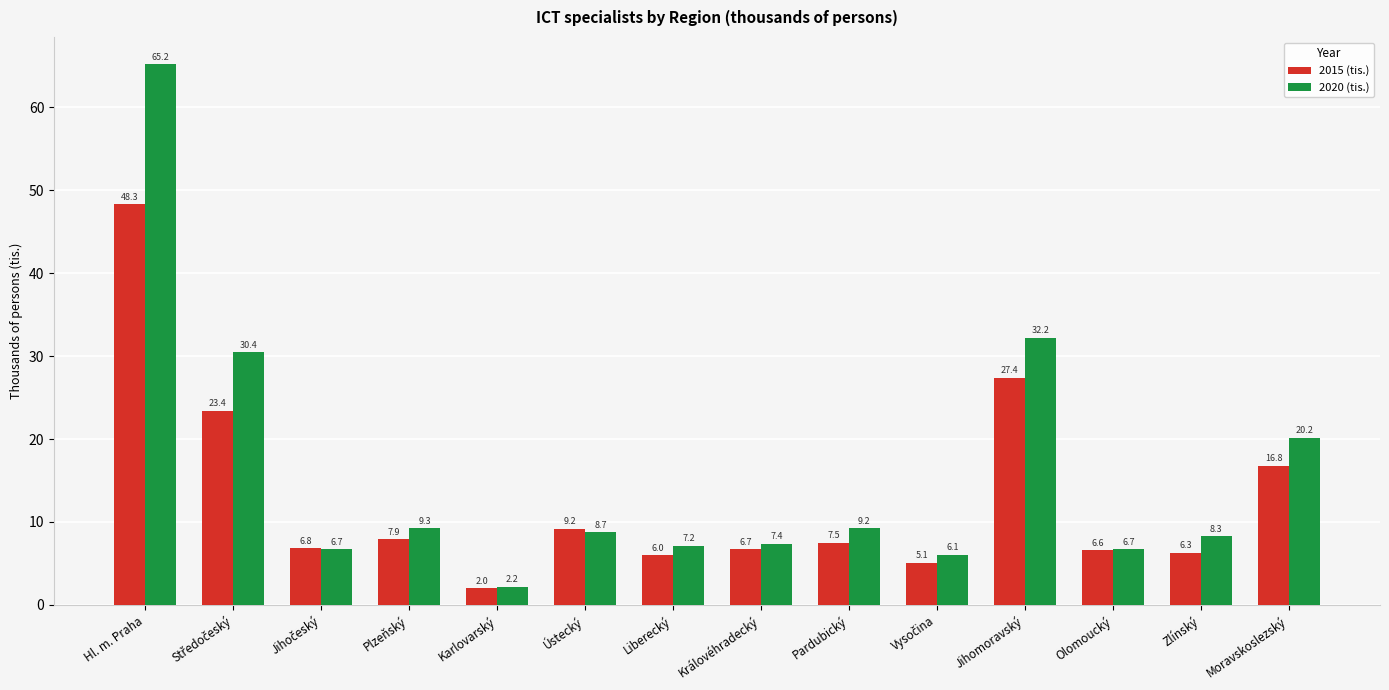

True or false: 2015 (tis.) has a value of 68.2 at Hl. m. Praha.

False